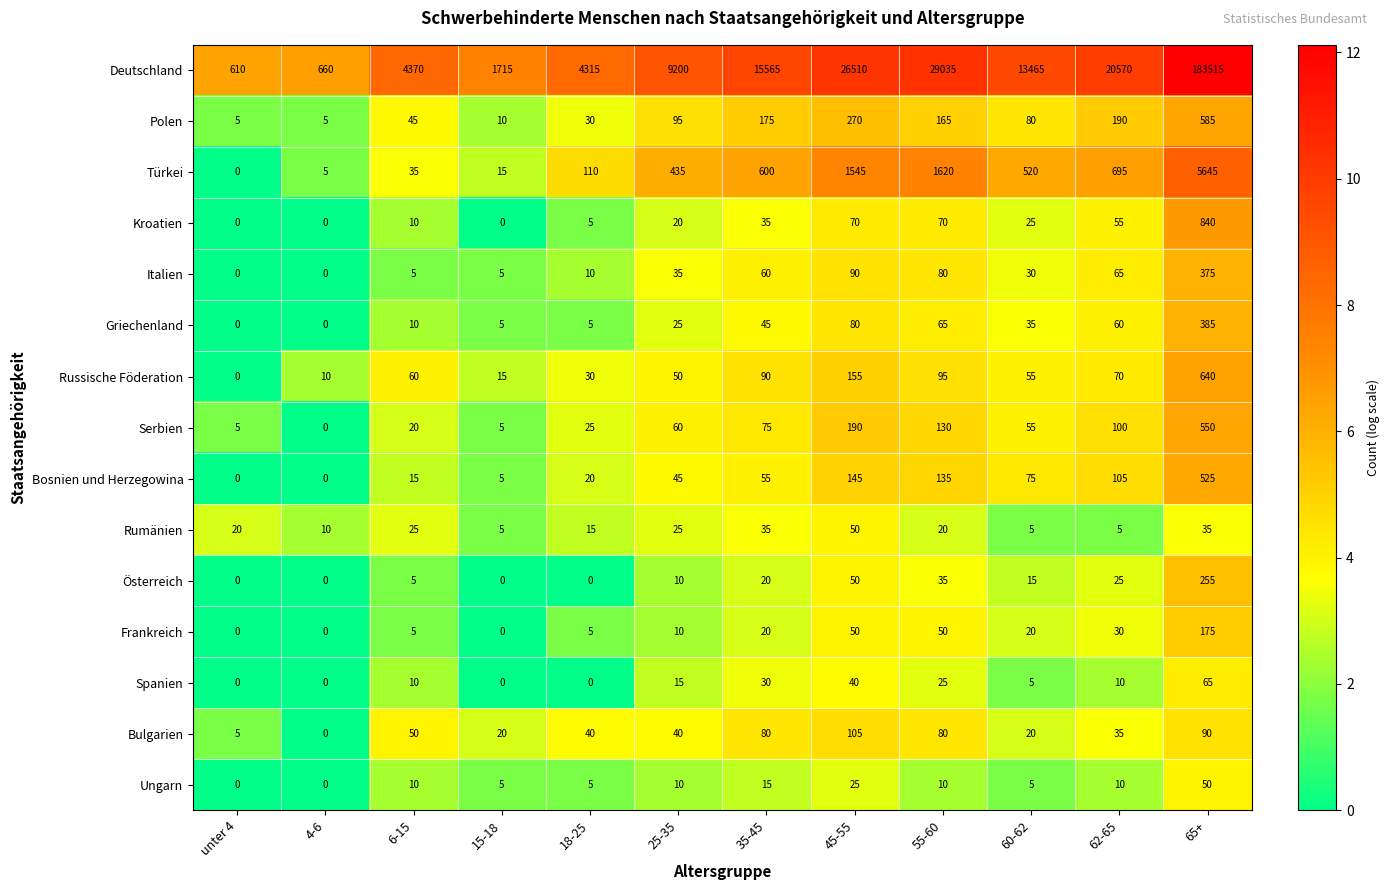

At which label is Italien closest to 187?

45-55